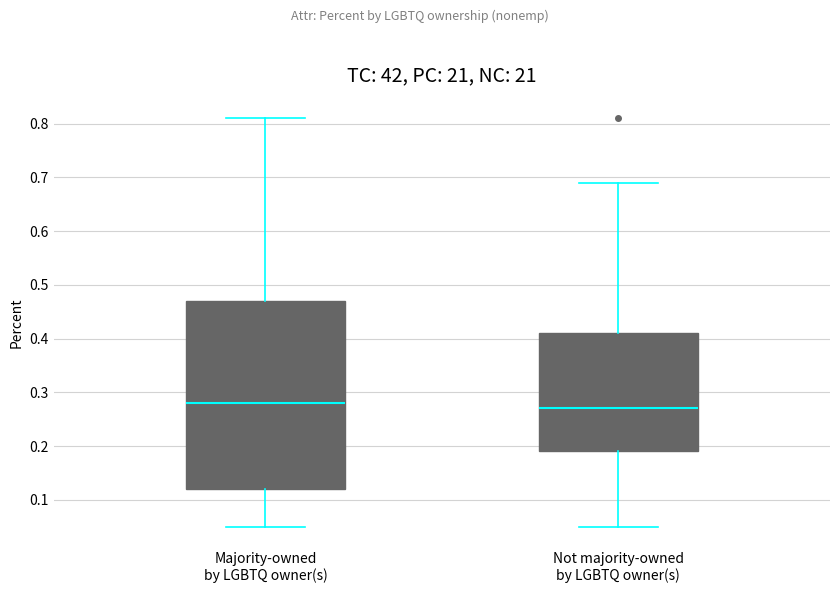

Reading left to right, transcribe this box plot: for each box, give where its median line is, the range the box spans, and where its two whiskers end, as read against the y-axis. The values are not printed on the chart, so give them approximately, as read against the axis.

Majority-owned by LGBTQ owner(s): median 0.28, box 0.12 to 0.47, whiskers 0.05 to 0.81
Not majority-owned by LGBTQ owner(s): median 0.27, box 0.19 to 0.41, whiskers 0.05 to 0.69